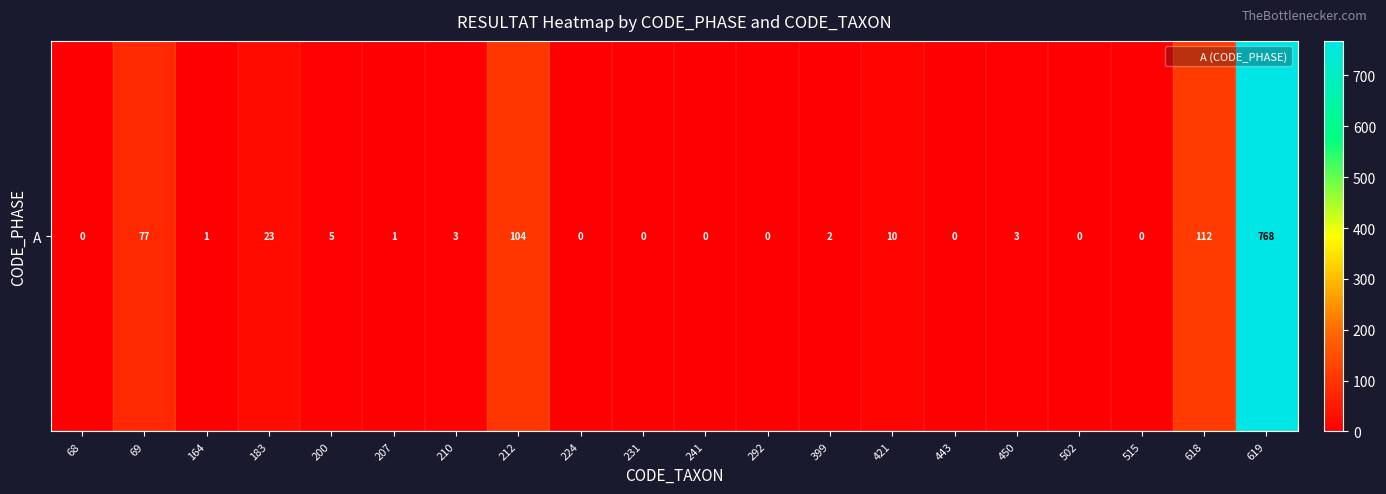

What is the sum of the values at 443 and 207?

1